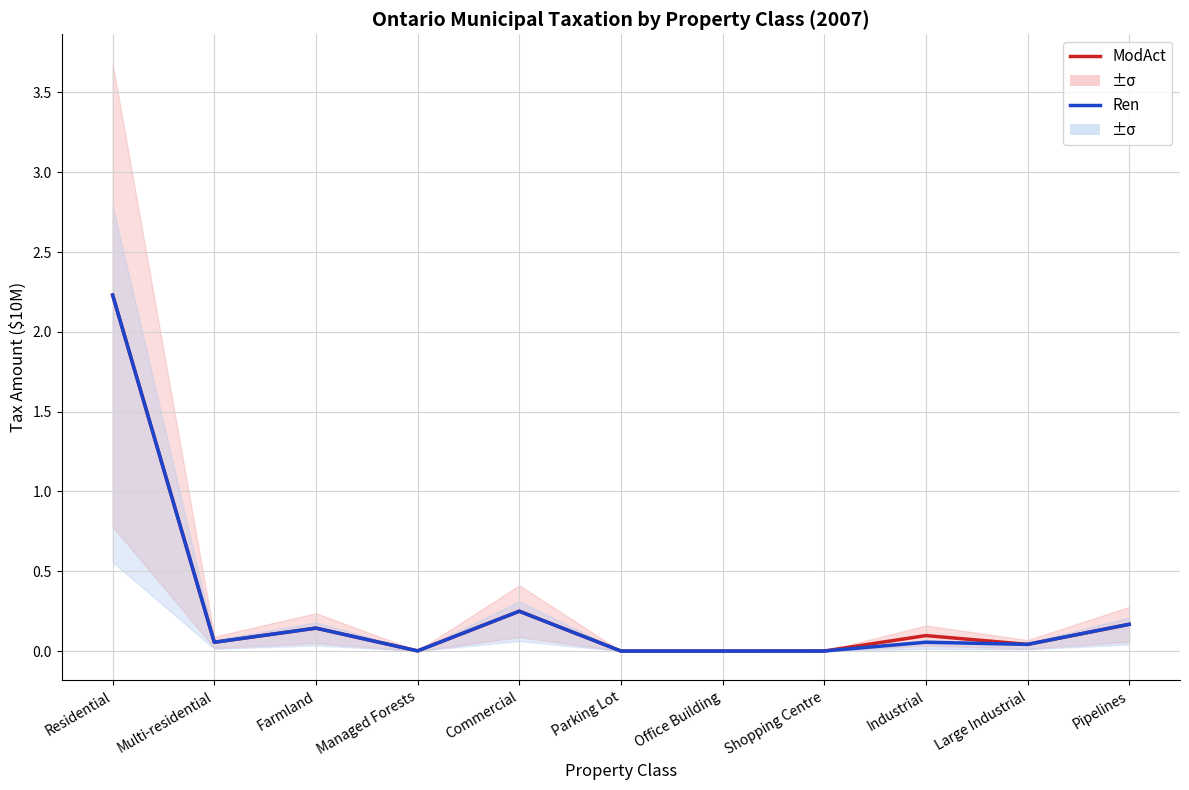

How many lines are shown in the chart?

2